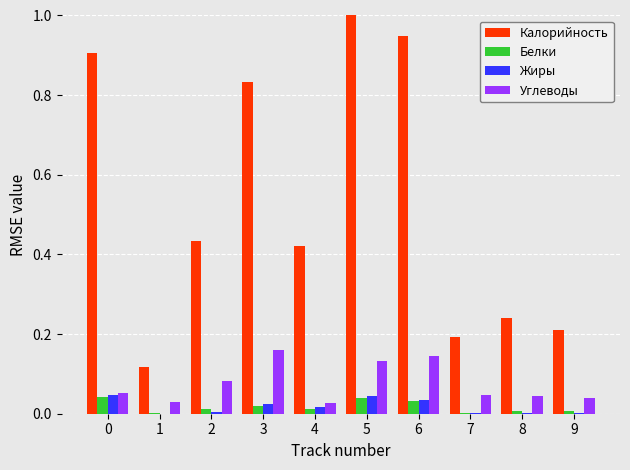

What is the maximum value shown in the chart?

1.0